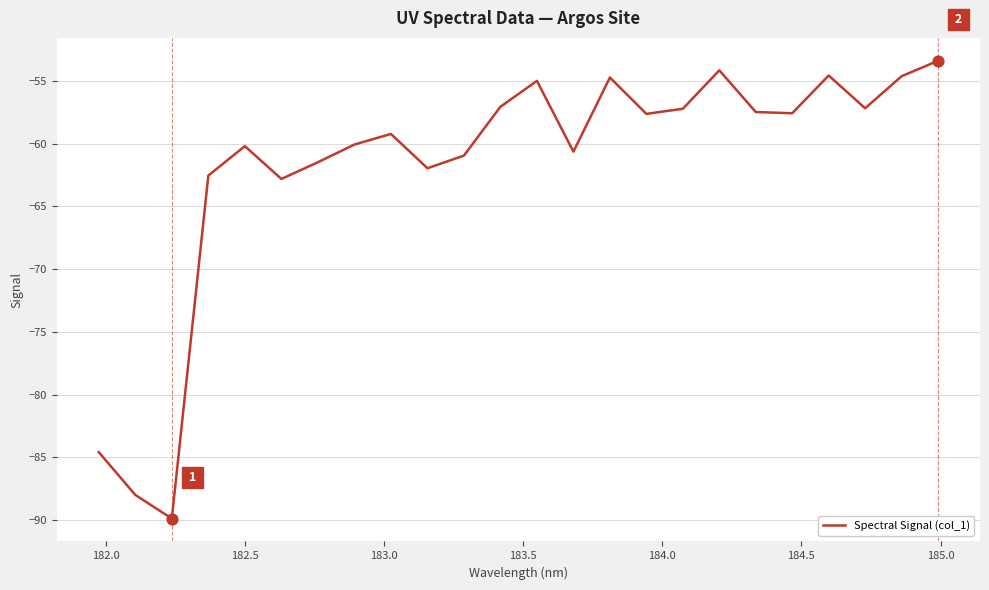

What is the difference between the maximum and minimum values?

36.5